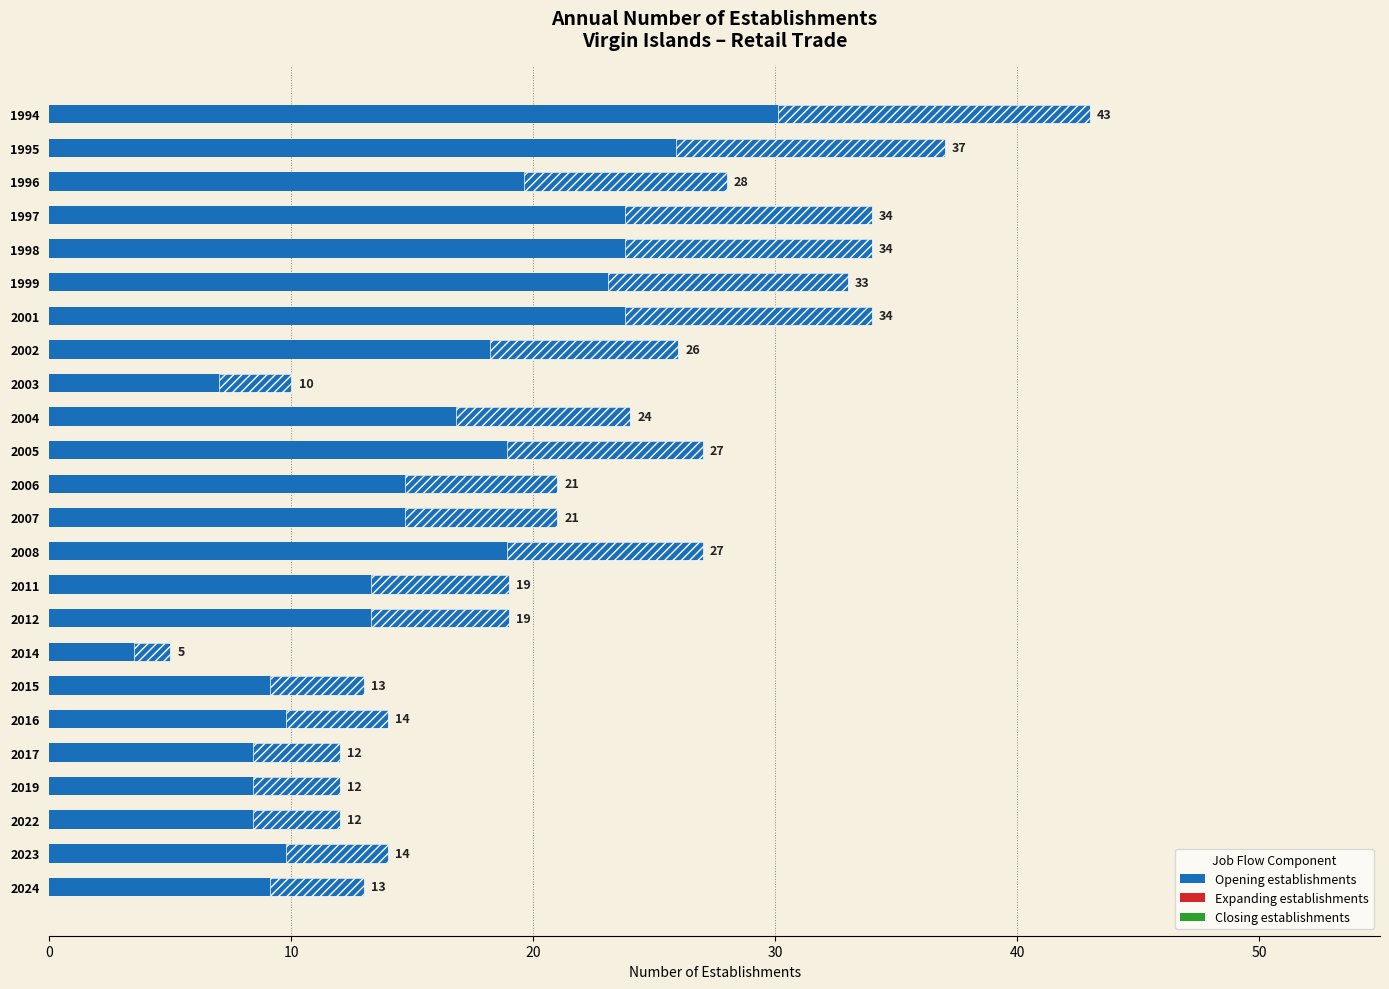

What is the sum of all Expanding establishments values?

13.2